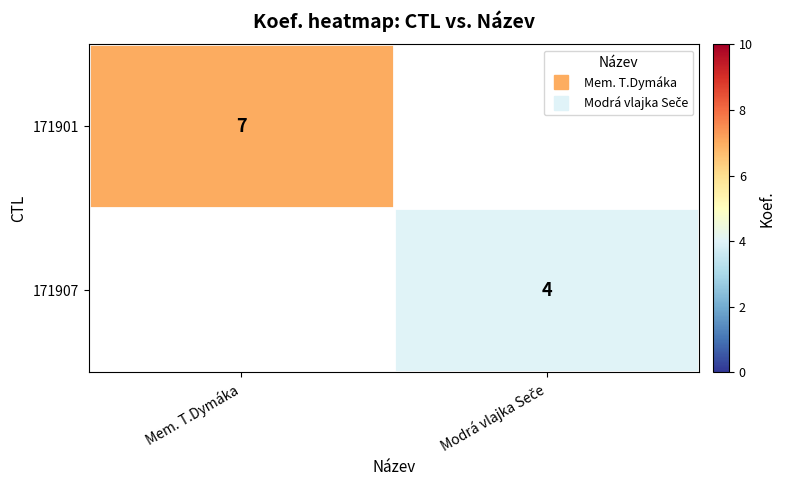

List the labels in order of 171901 value, largest first.

Mem. T.Dymáka, Modrá vlajka Seče